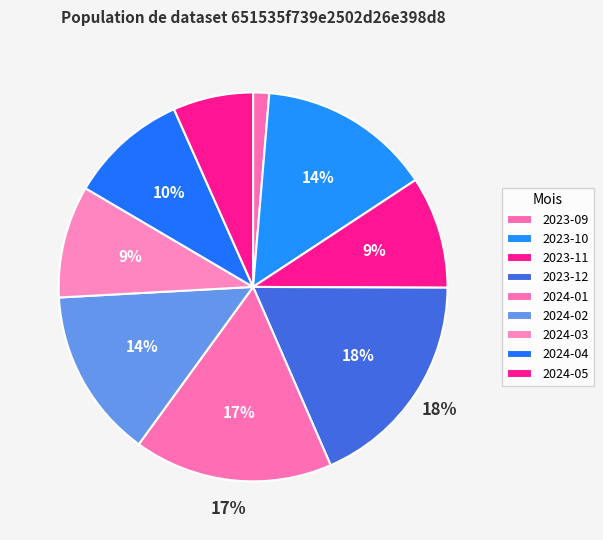

Does 2023-09 represent more than half of the total?

No